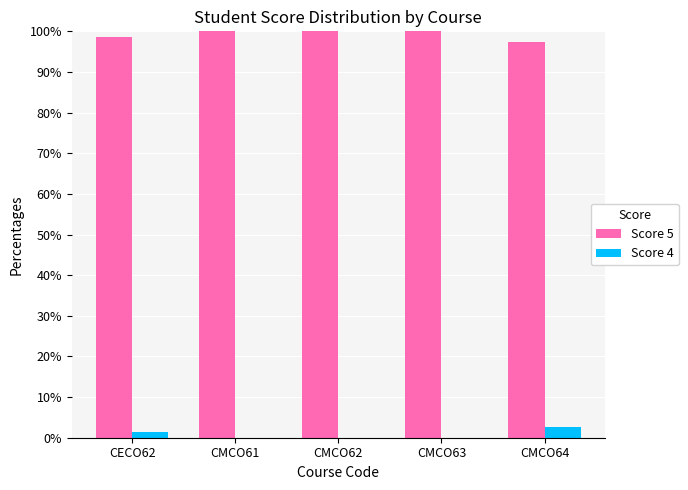

Count the number of categories in the chart.

5